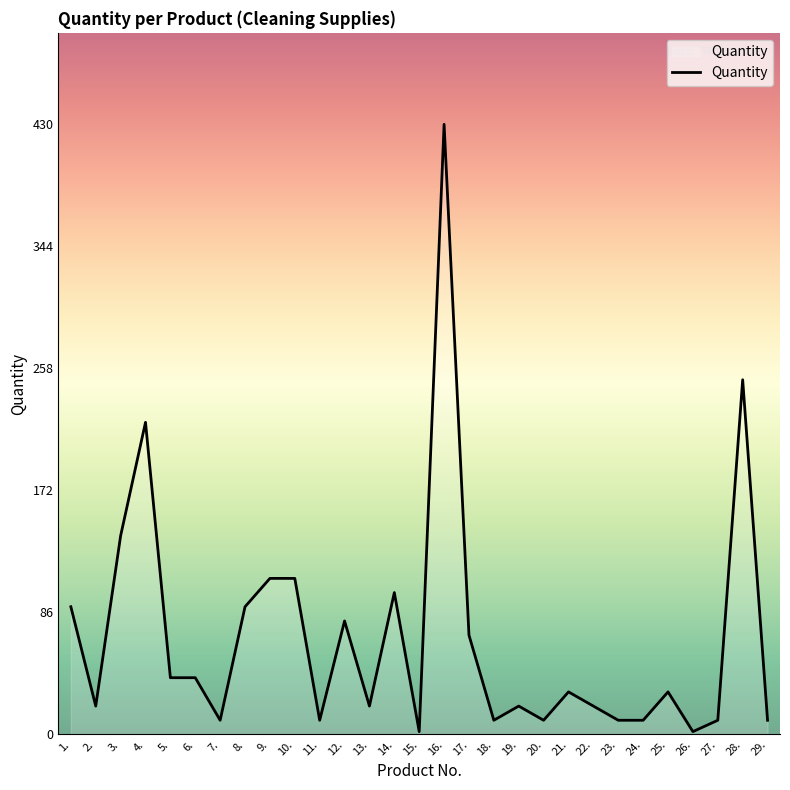

The value at 2. is 20. True or false?

True